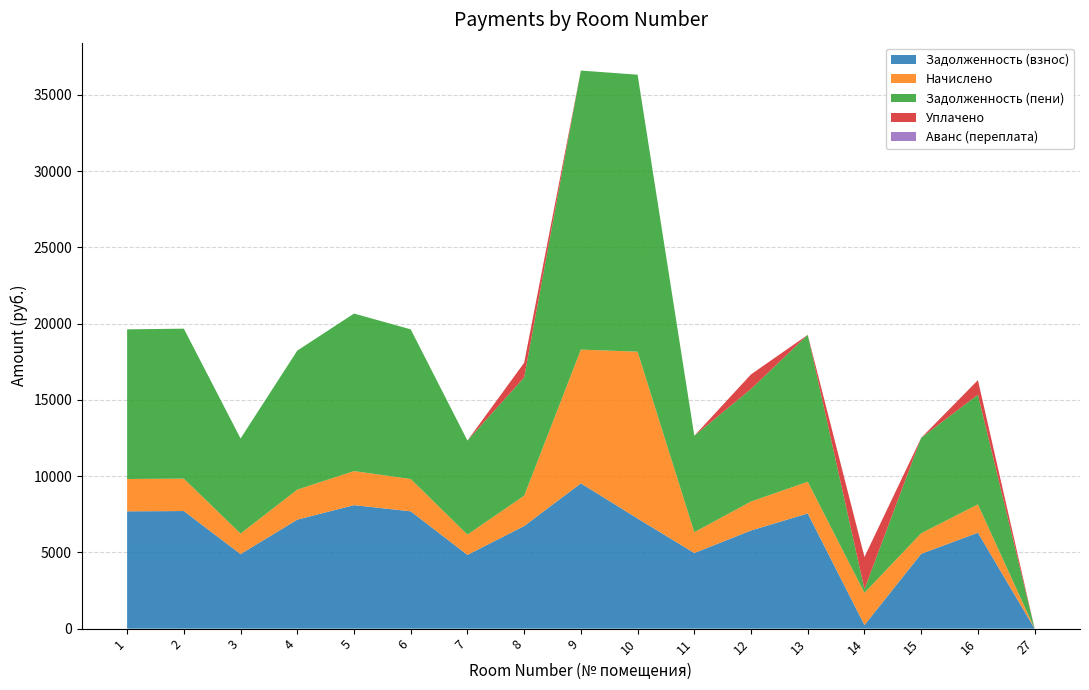

Reading left to right, list all the values displayed in this chart.

zadolzhennost: 1=7691.0	2=7708.7	3=4886.3	4=7144.2	5=8096.8	6=7691.0	7=4833.4	8=6726.2	9=9525.6	10=7219.8	11=4956.8	12=6433.8	13=7549.9	14=234.8	15=4903.9	16=6287.6	27=0.0
nachisleno: 1=2119.0	2=2123.8	3=1346.2	4=1968.3	5=2230.7	6=2119.0	7=1331.6	8=1987.2	9=8766.9	10=10937.6	11=1365.7	12=1900.8	13=2080.1	14=2114.1	15=1351.1	16=1857.6	27=0.0
zadolzhennost_peni: 1=9810.0	2=9832.5	3=6232.5	4=9112.5	5=10327.5	6=9810.0	7=6165.0	8=7755.4	9=18292.5	10=18157.5	11=6322.5	12=7376.6	13=9630.0	14=234.9	15=6255.0	16=7187.2	27=0.0
uplacheno: 1=0.0	2=0.0	3=0.0	4=0.0	5=0.0	6=0.0	7=0.0	8=958.0	9=0.0	10=0.0	11=0.0	12=958.0	13=0.0	14=2114.0	15=0.0	16=958.0	27=0.0
avans: 1=0.0	2=0.0	3=0.0	4=0.0	5=0.0	6=0.0	7=0.0	8=0.0	9=0.0	10=0.0	11=0.0	12=0.0	13=0.0	14=0.0	15=0.0	16=0.0	27=0.0